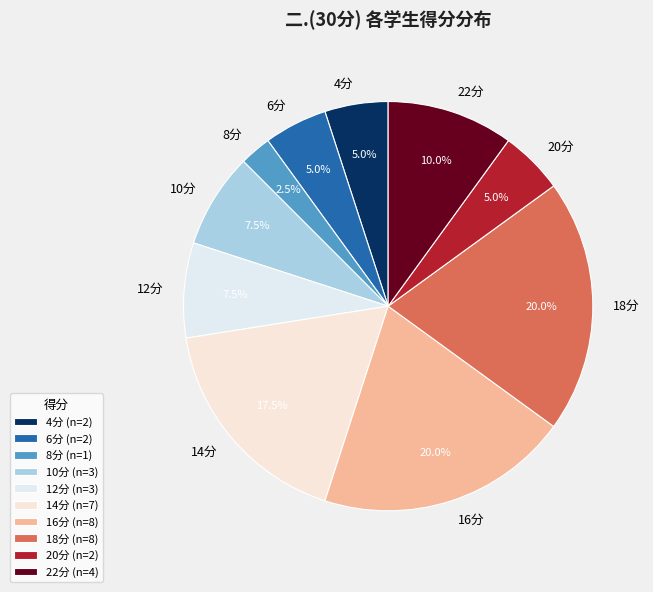

Does 10分 account for over 50% of the chart?

No